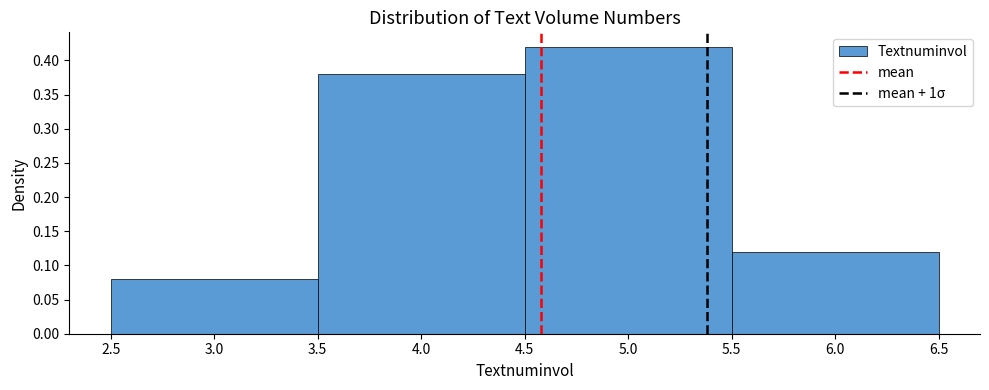

Reading left to right, transcribe this chart: for each bar, give the range it covers on the x-axis and its height. The values are not printed on the chart, so give them approximately, as read against the axis.

2.5 to 3.5: 0.08
3.5 to 4.5: 0.38
4.5 to 5.5: 0.42
5.5 to 6.5: 0.12